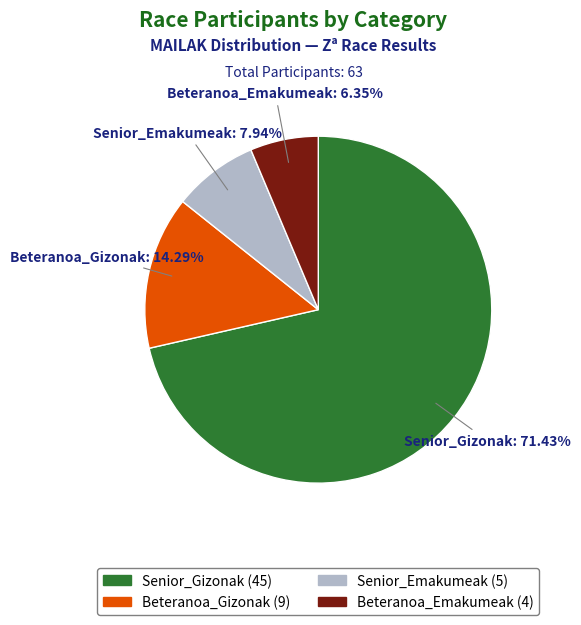

How many segments does this pie chart have?

4